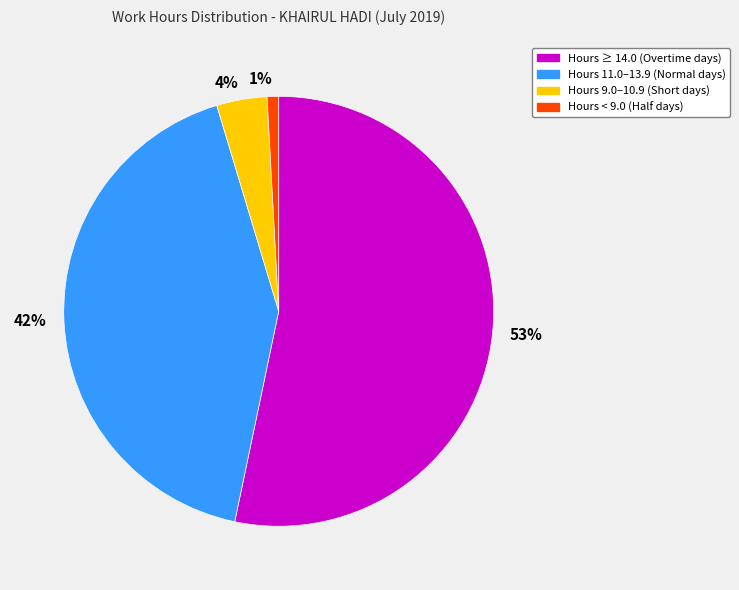

Do 4% and 53% together represent more than half of the pie?

Yes